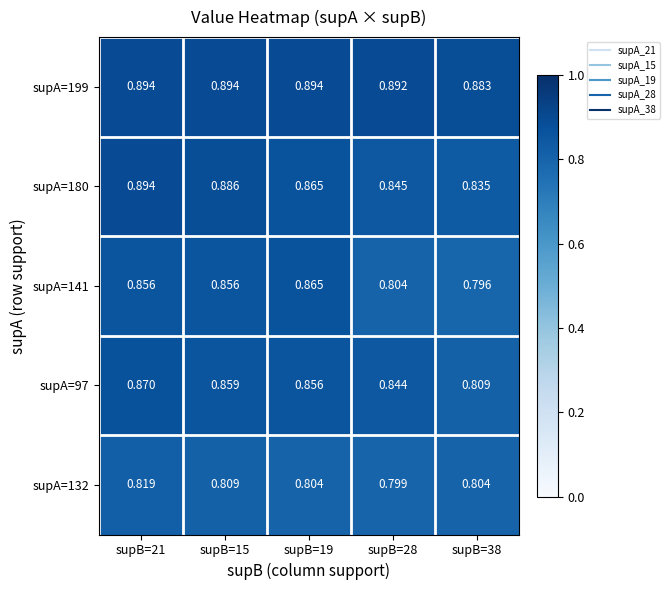

Is the value of supA=132 at supB=15 greater than the value of supA=97 at supB=28?

No